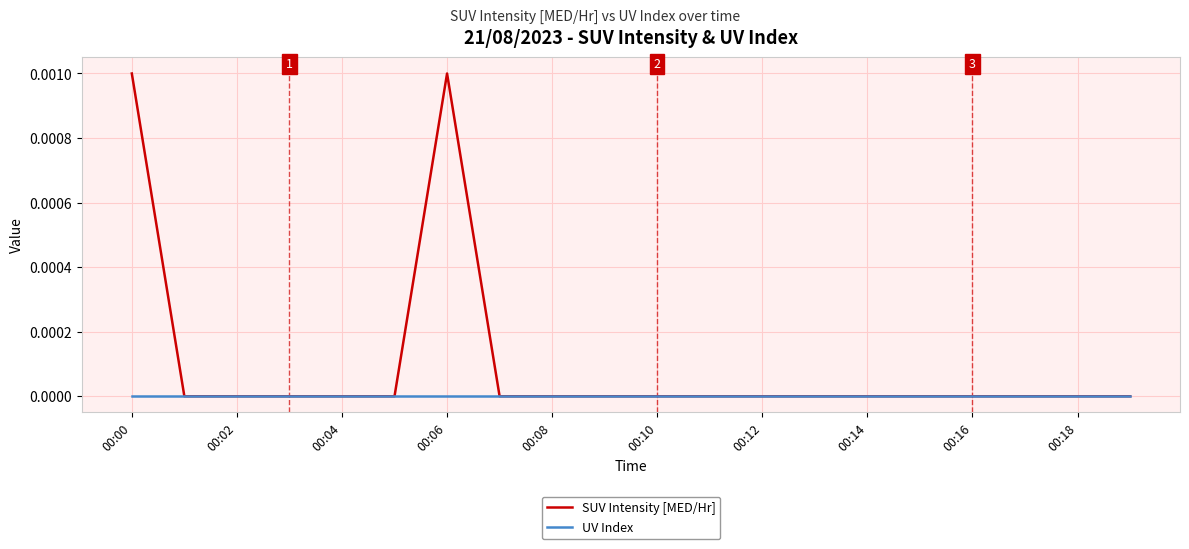

Which series has the largest range (max minus min)?

SUV Intensity [MED/Hr]